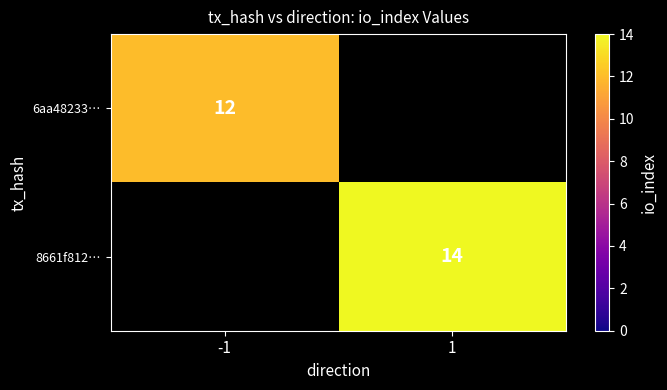

Which category has the highest value across all series?

1